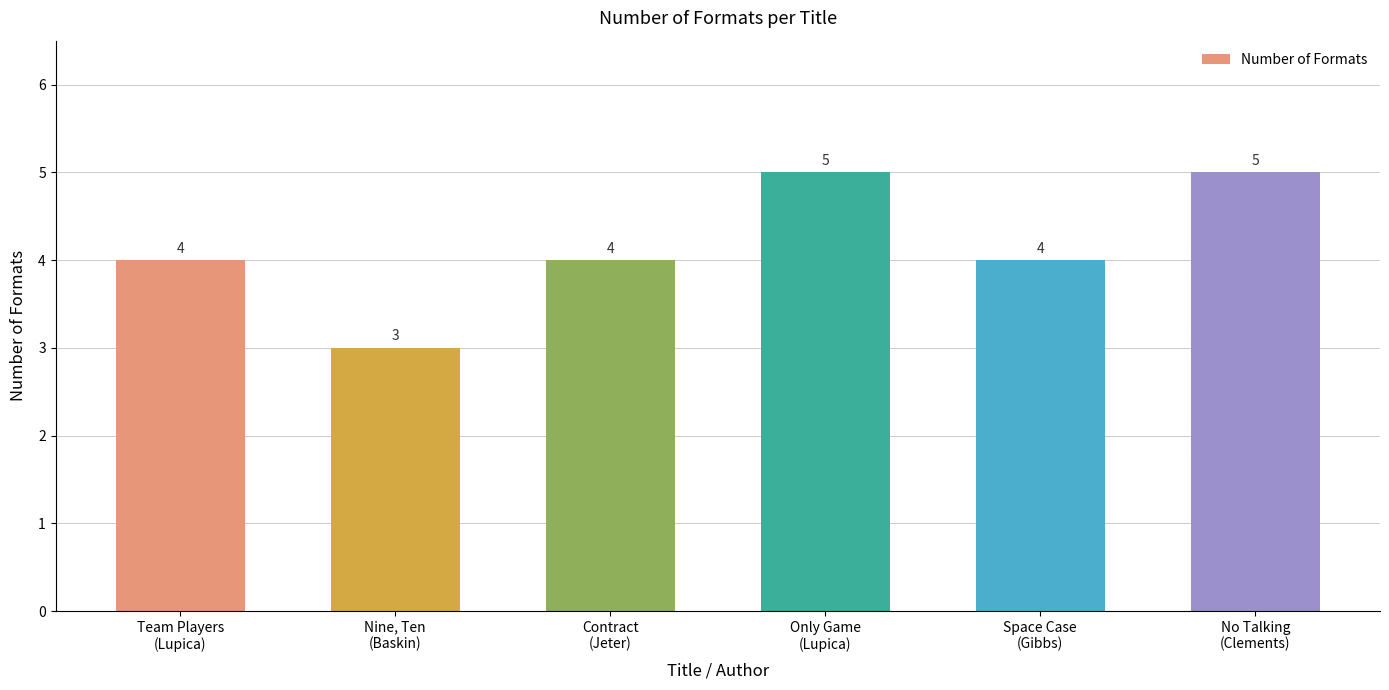

What is the average value?

4